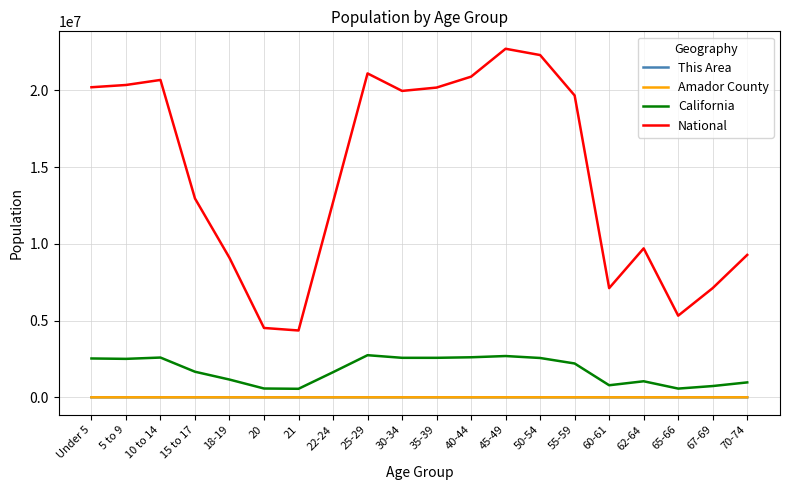

What is the maximum value shown in the chart?

22708591